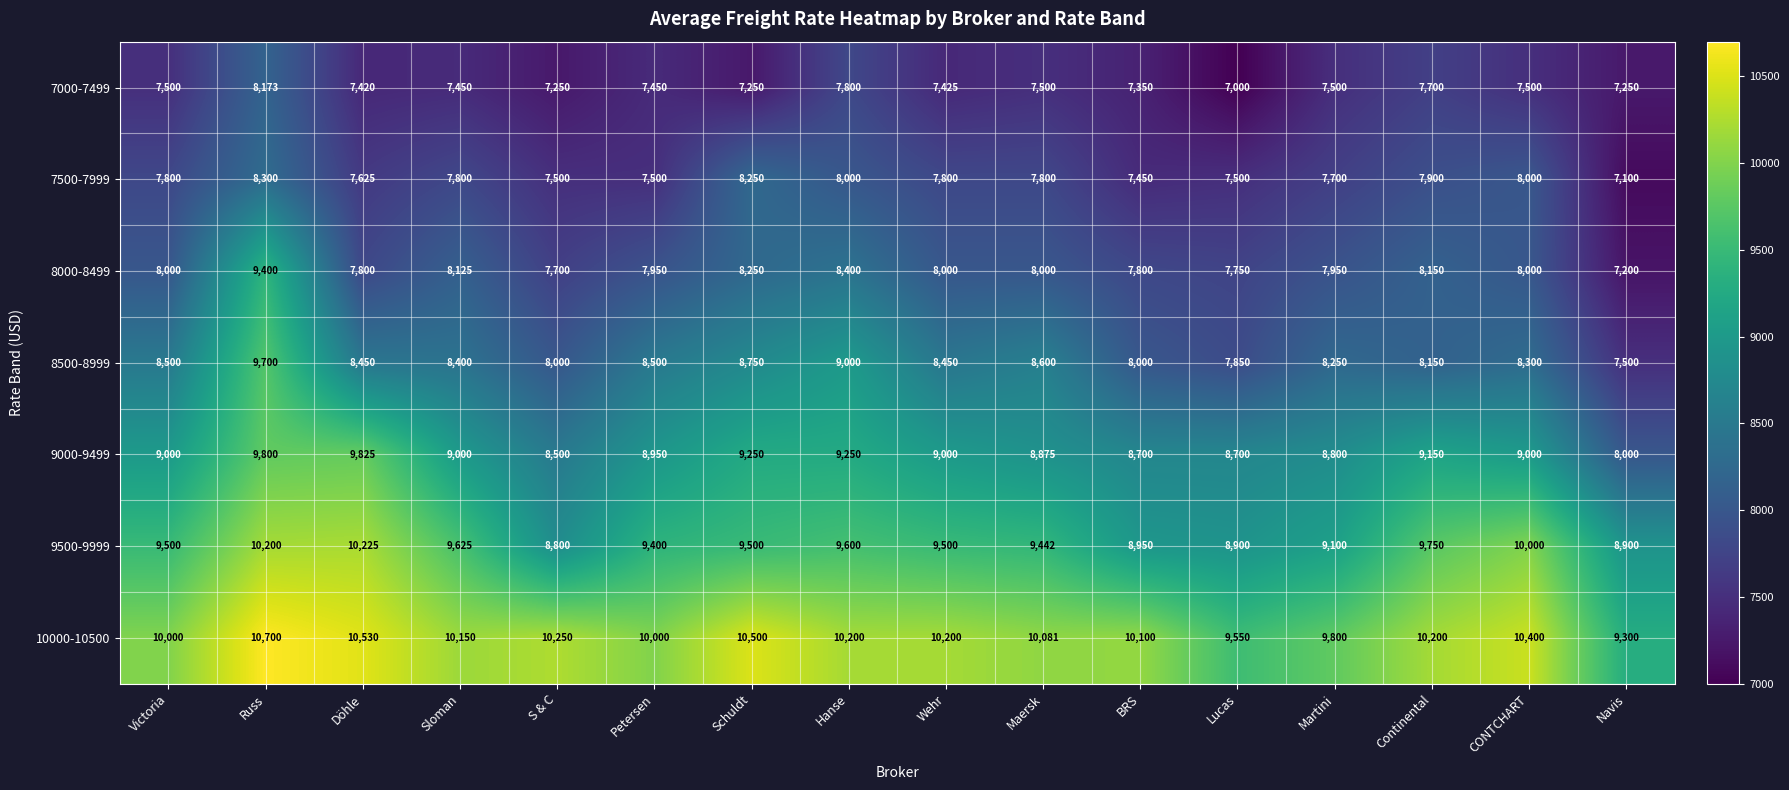

Between Russ and Maersk, which series saw the biggest shift?

8000-8499